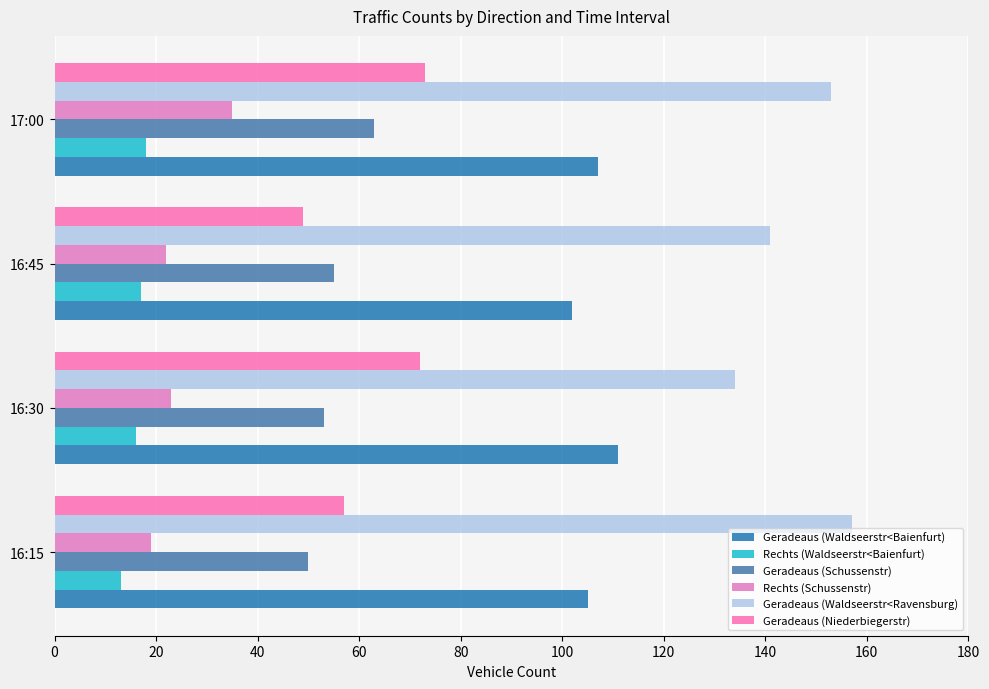

How many categories are shown in the chart?

4